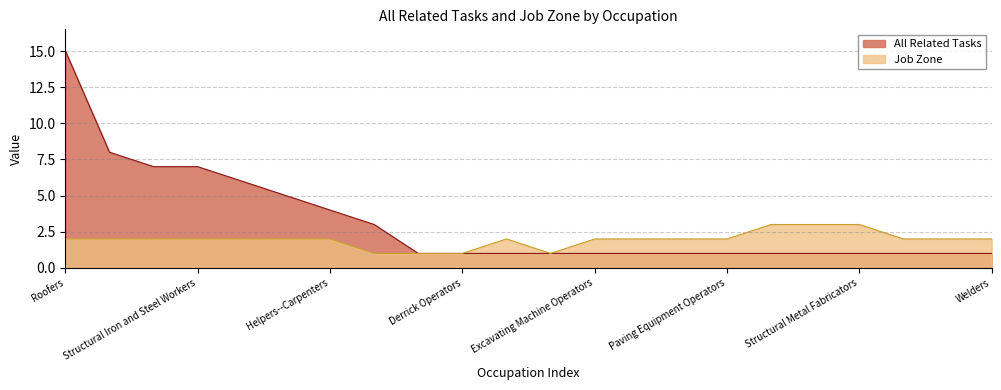

What is the label of the 17th point from the left?

Hazardous Materials Removal